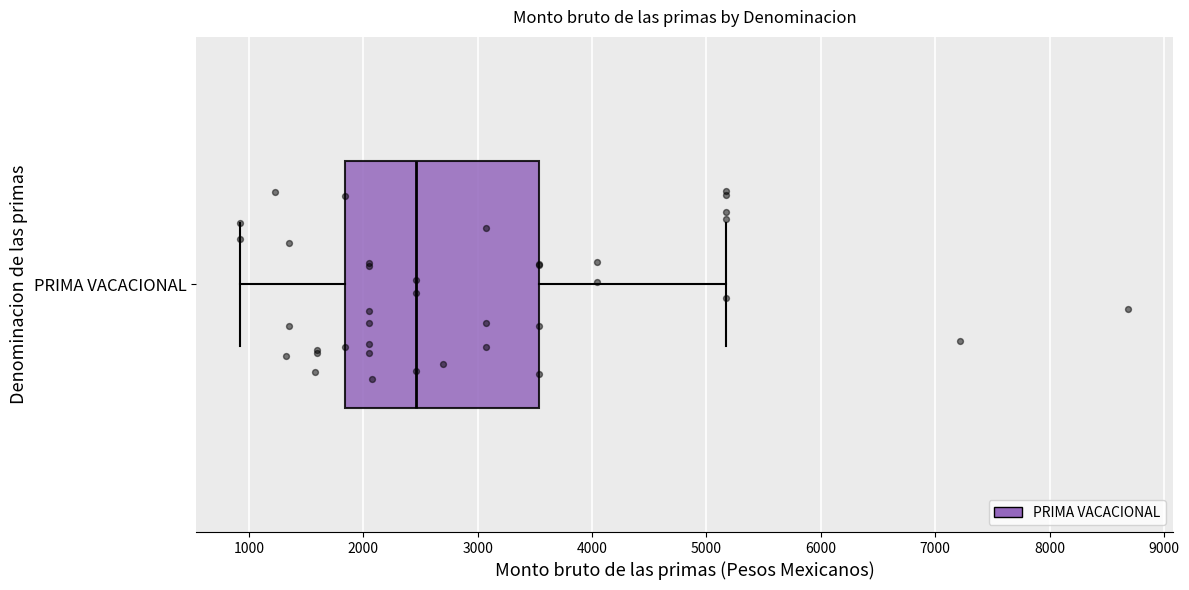

Where does the right whisker of the box for PRIMA VACACIONAL end on the x-axis? The values are not printed on the chart, so give them approximately, as read against the axis.

5200